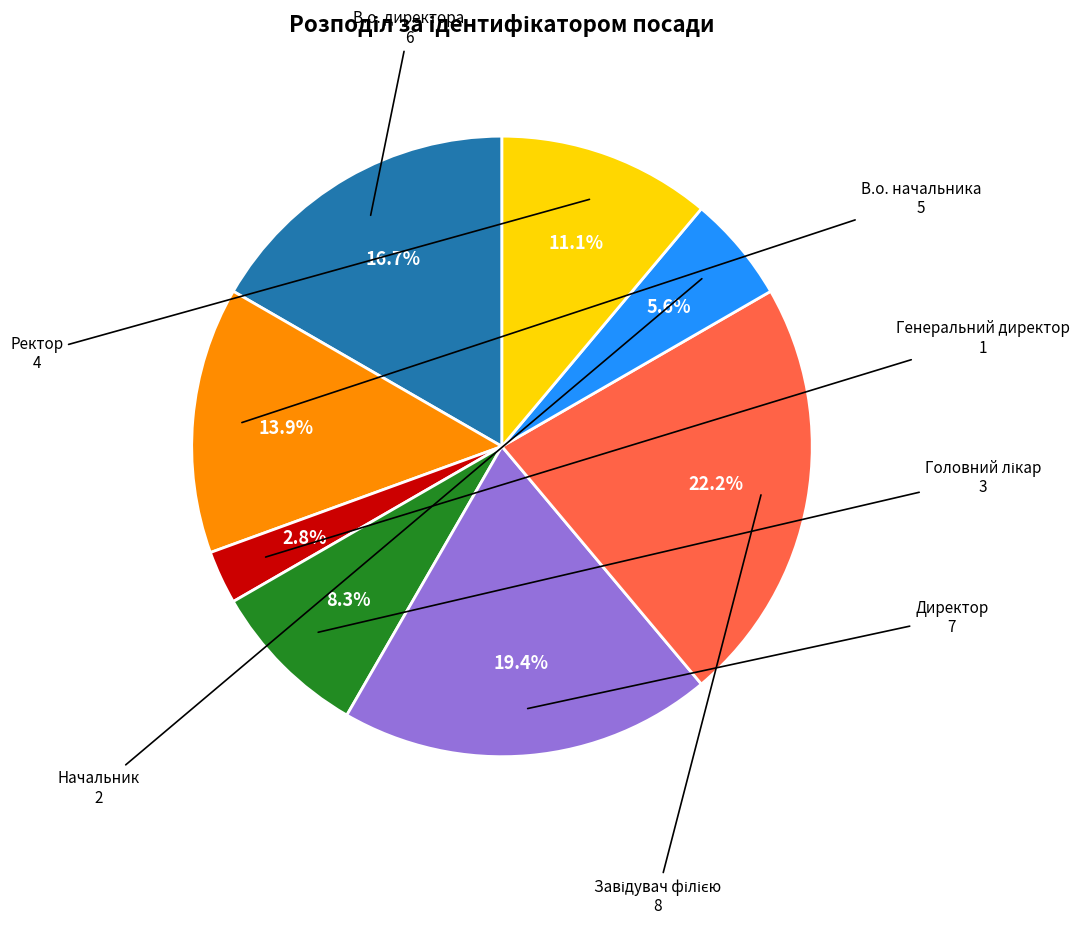

Does any single category account for the majority?

No